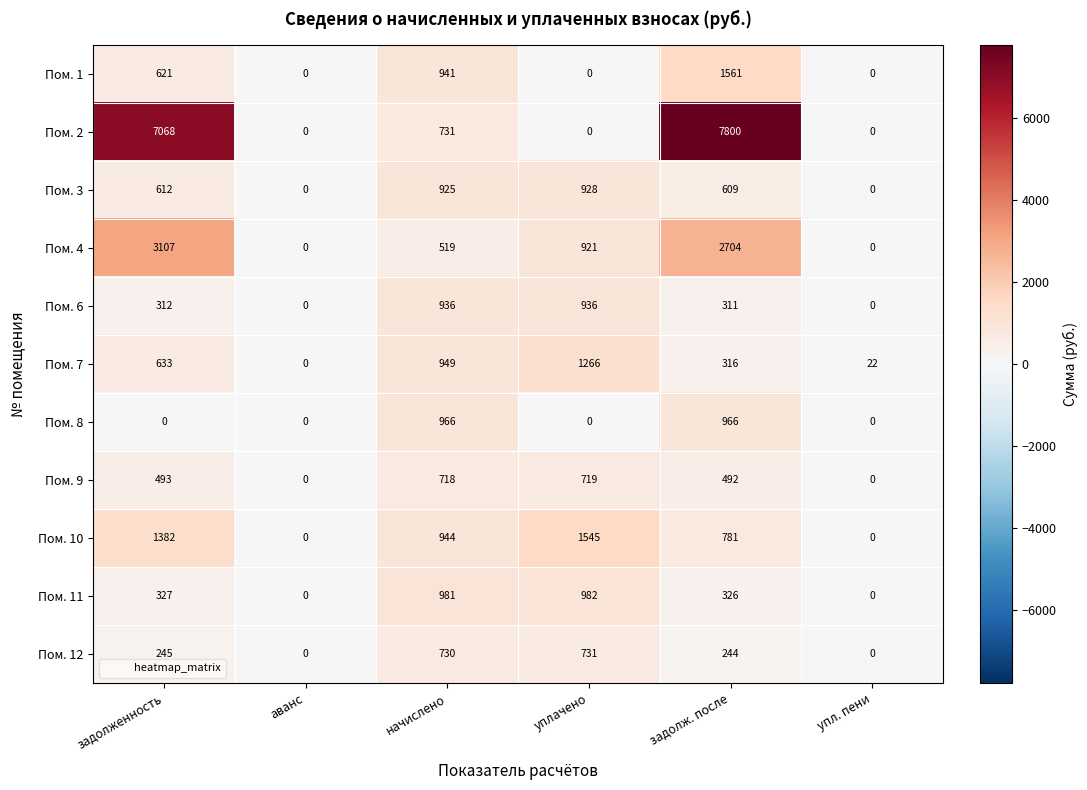

Where is Пом. 1 nearest to the value 780?

задолженность